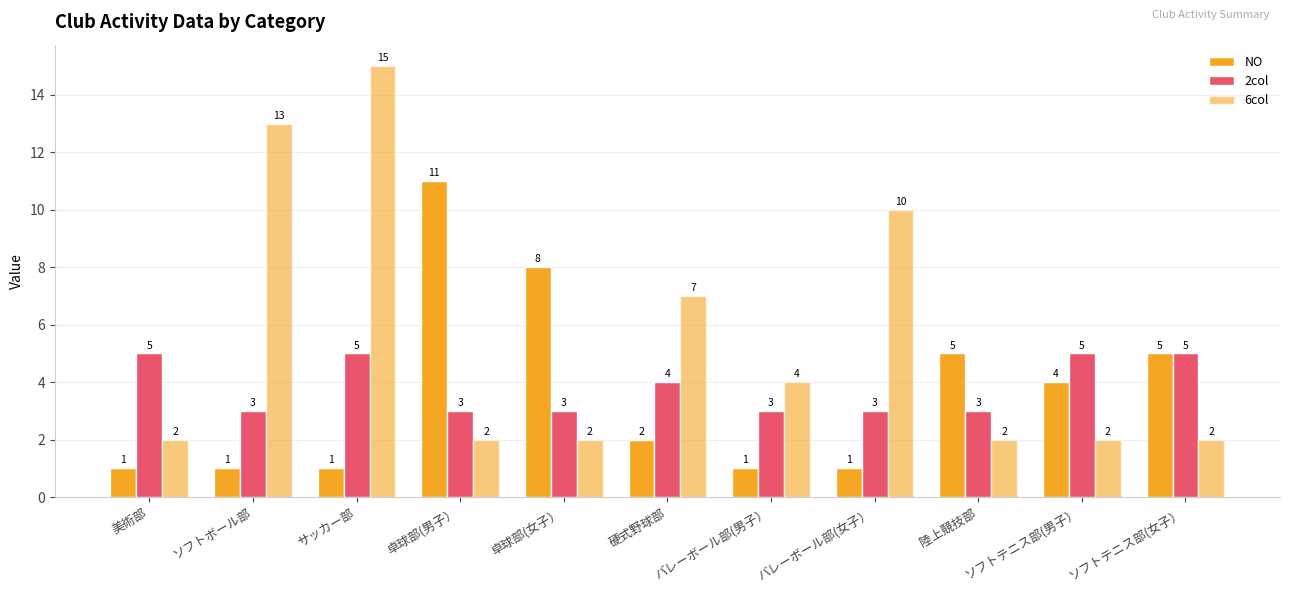

What is the total value across all series at ソフトテニス部(女子）?

12